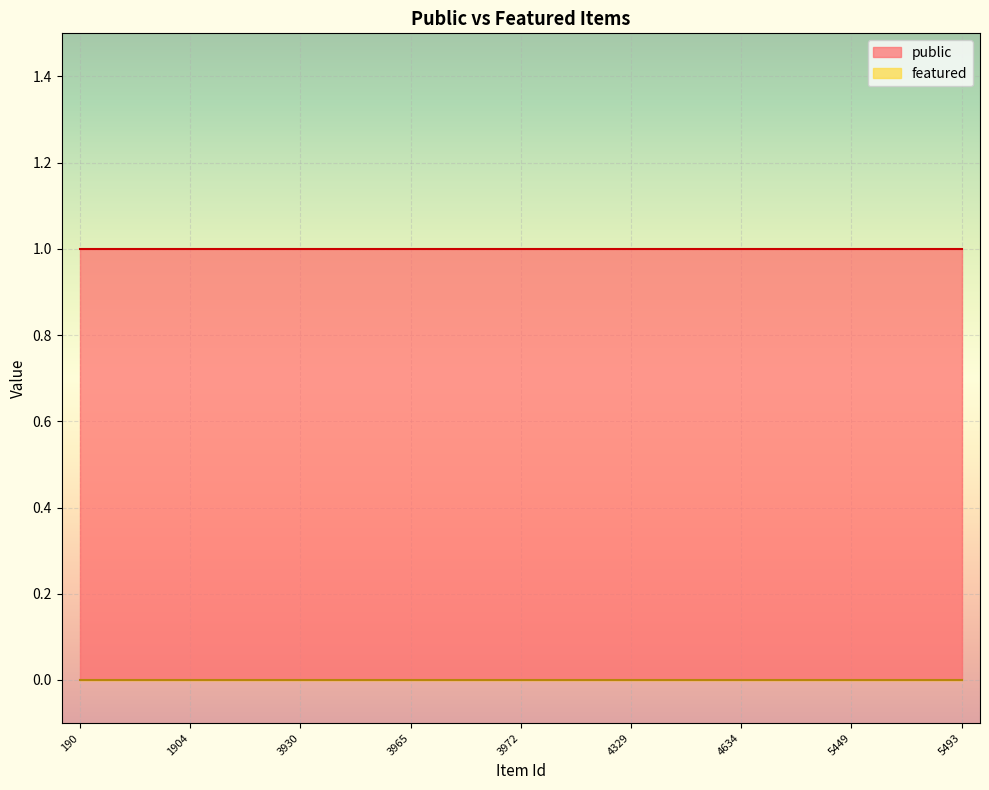

At which category is the sum across all series the highest?

190